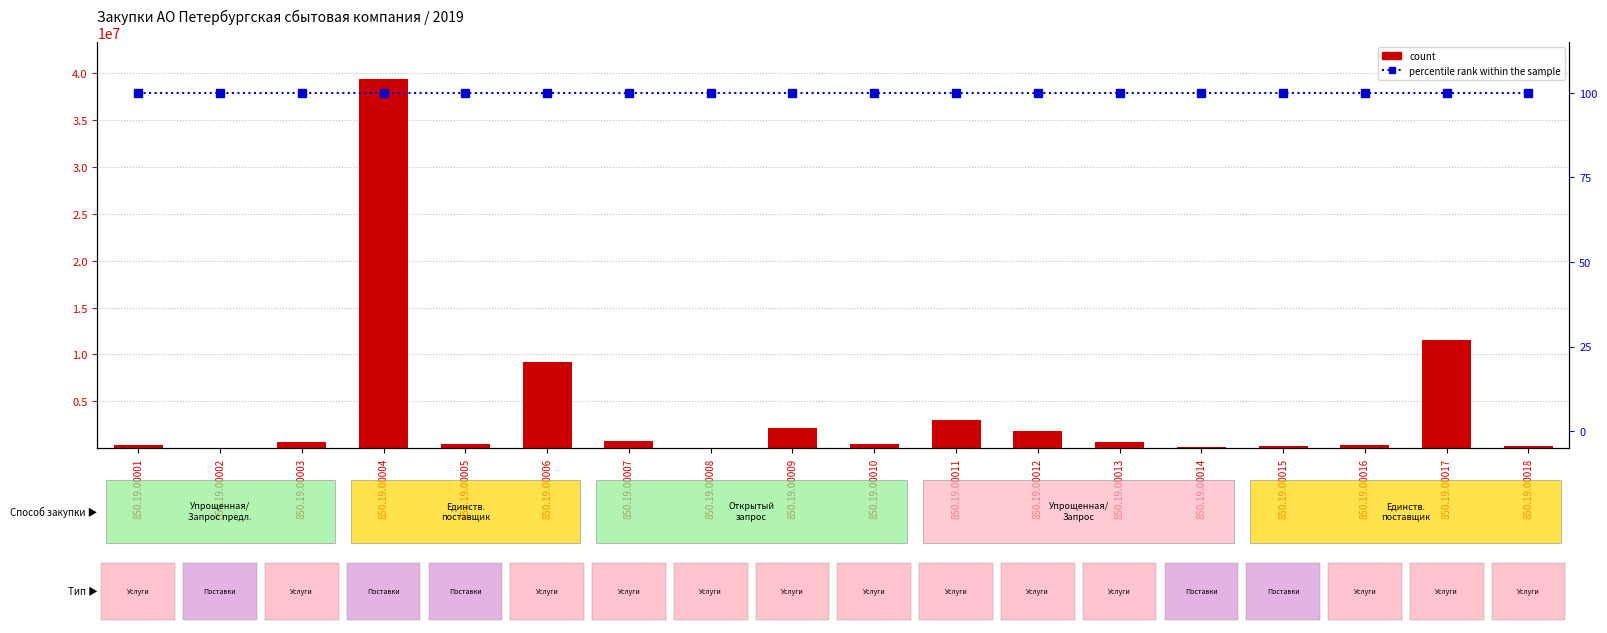

What is the highest value of the percentile rank within the sample series?

100.0